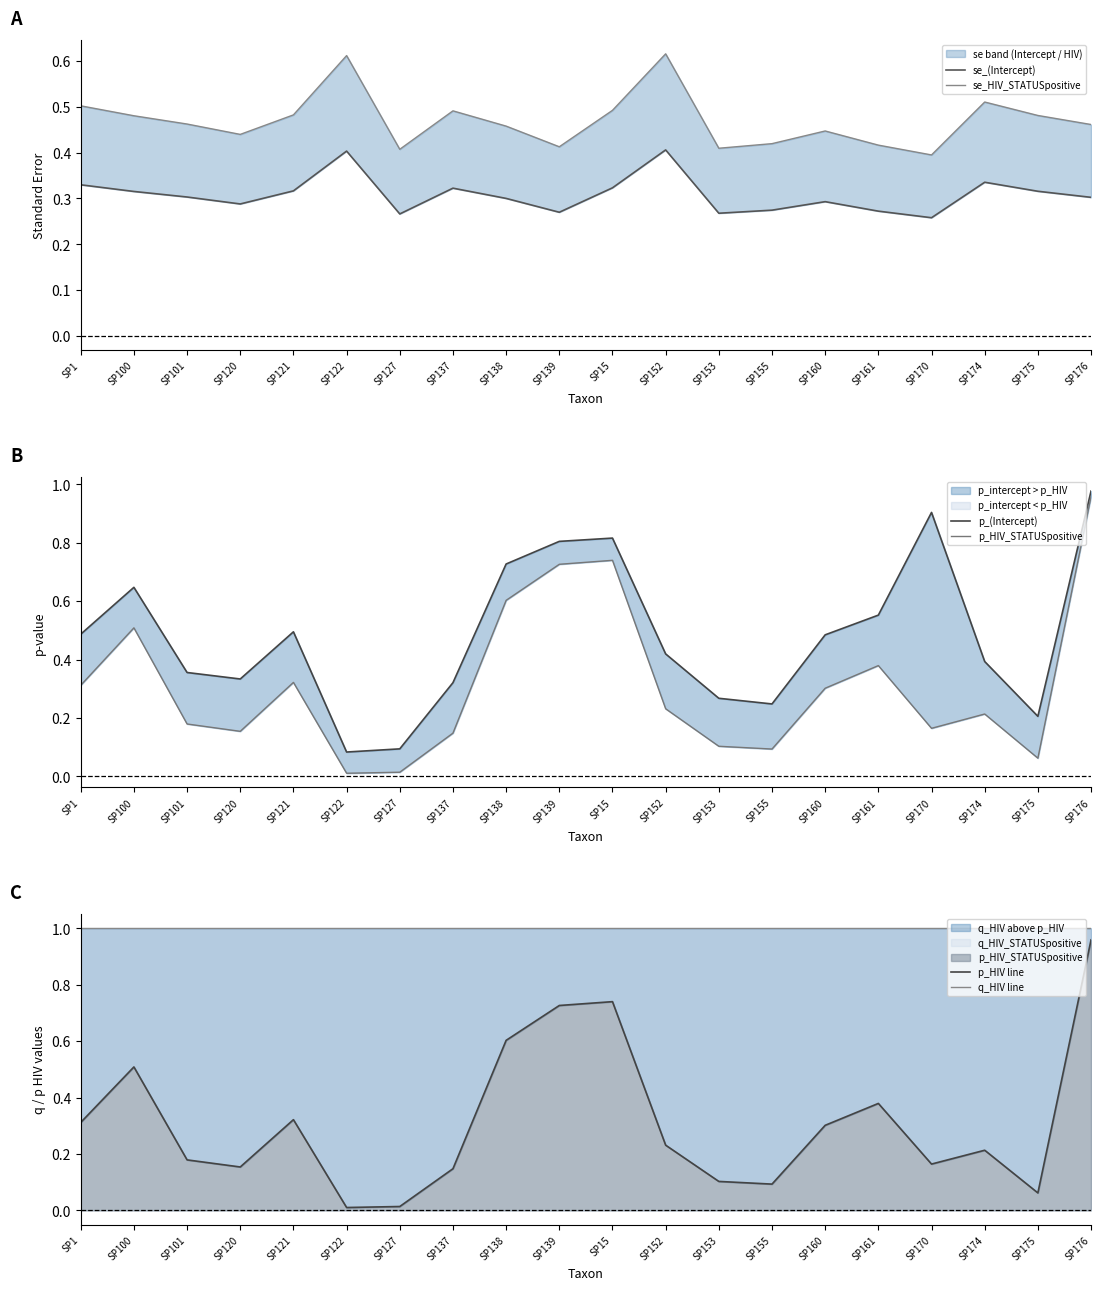

At which category does the chart reach its minimum across all series?

SP122